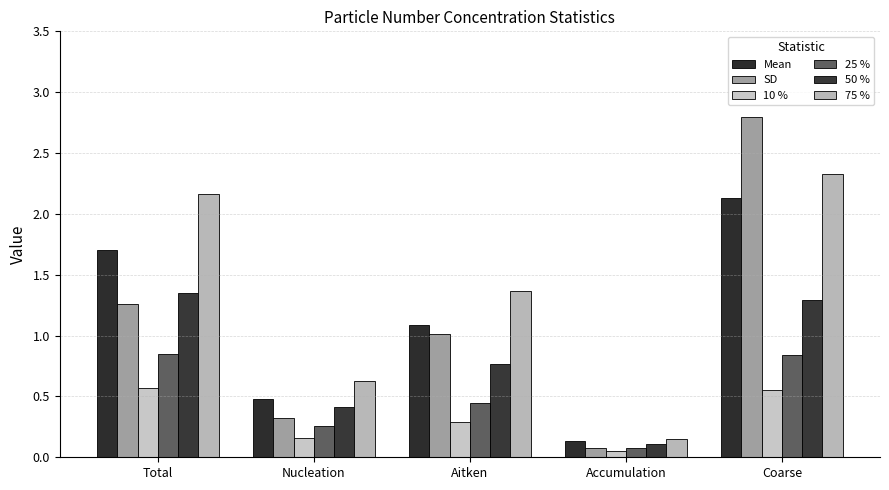

Reading left to right, transcribe all the data shown in this chart.

Mean: Total=1.7	Nucleation=0.5	Aitken=1.1	Accumulation=0.1	Coarse=2.1
SD: Total=1.3	Nucleation=0.3	Aitken=1.0	Accumulation=0.1	Coarse=2.8
10 %: Total=0.6	Nucleation=0.2	Aitken=0.3	Accumulation=0.1	Coarse=0.6
25 %: Total=0.8	Nucleation=0.3	Aitken=0.5	Accumulation=0.1	Coarse=0.8
50 %: Total=1.4	Nucleation=0.4	Aitken=0.8	Accumulation=0.1	Coarse=1.3
75 %: Total=2.2	Nucleation=0.6	Aitken=1.4	Accumulation=0.1	Coarse=2.3